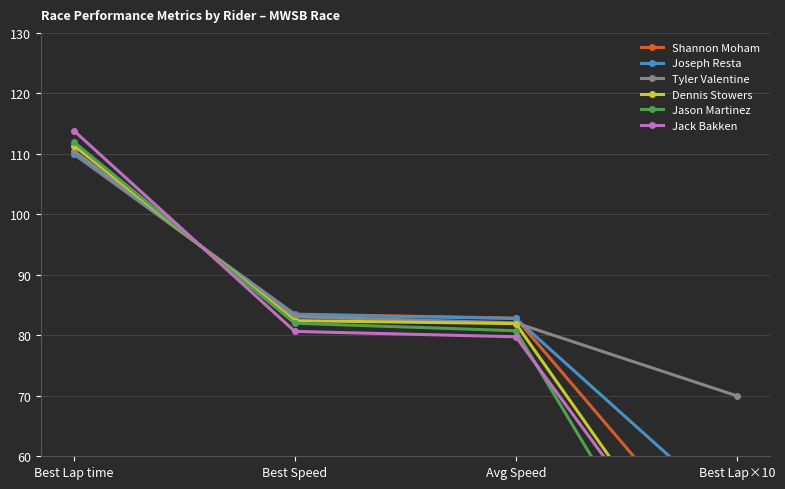

At how many categories does at least one series exceed 39?

4